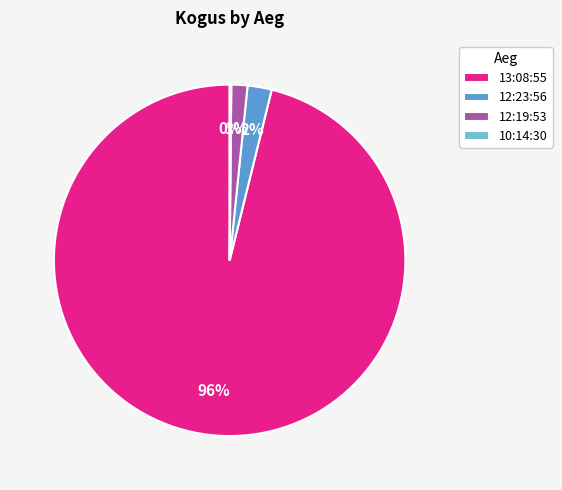

Does any single category account for the majority?

Yes